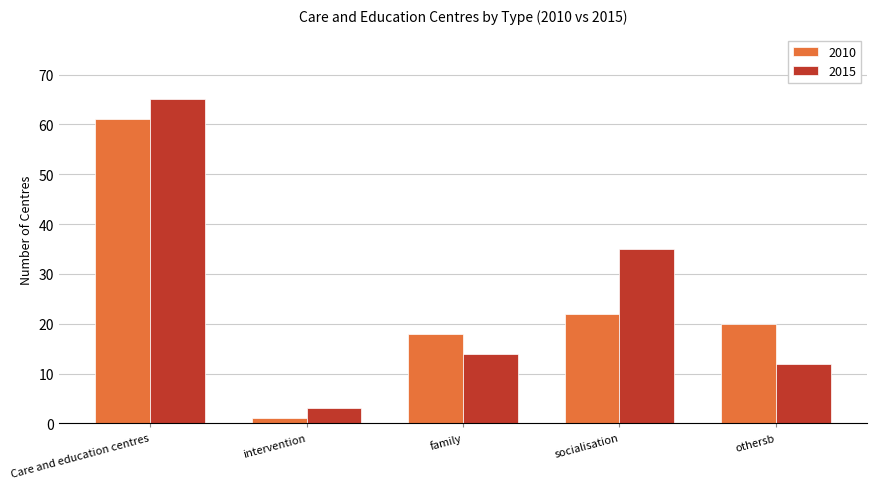

List the series in order of their overall mean, highest first.

2015, 2010